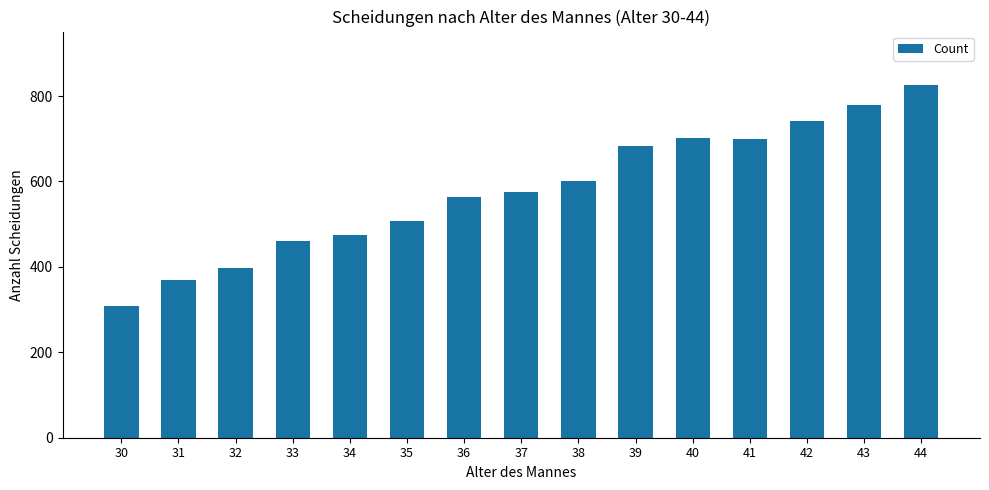

What is the value of the 12th bar from the left?

699